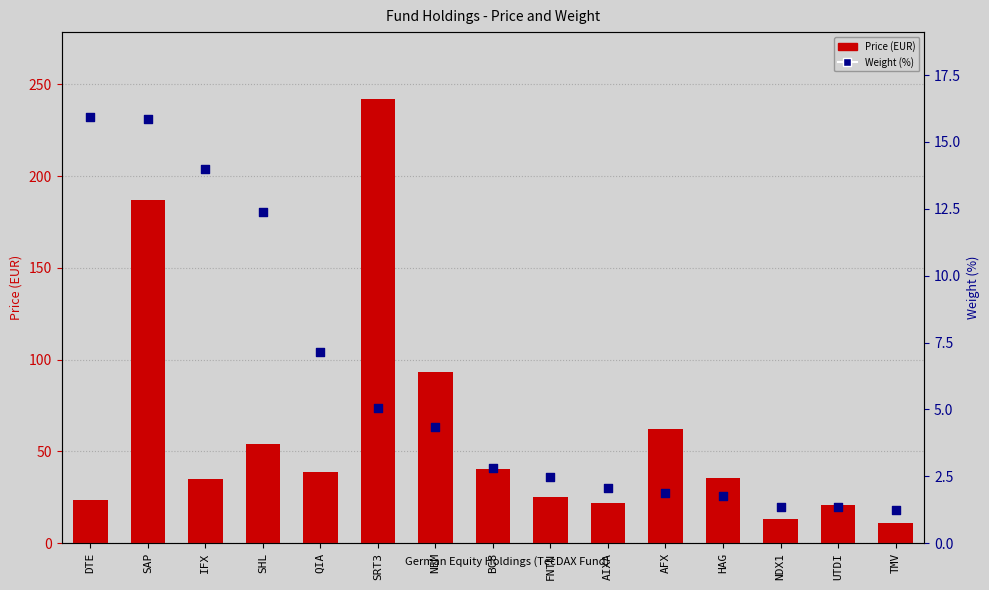

Which series has the largest Y range (max minus min)?

Price (EUR)